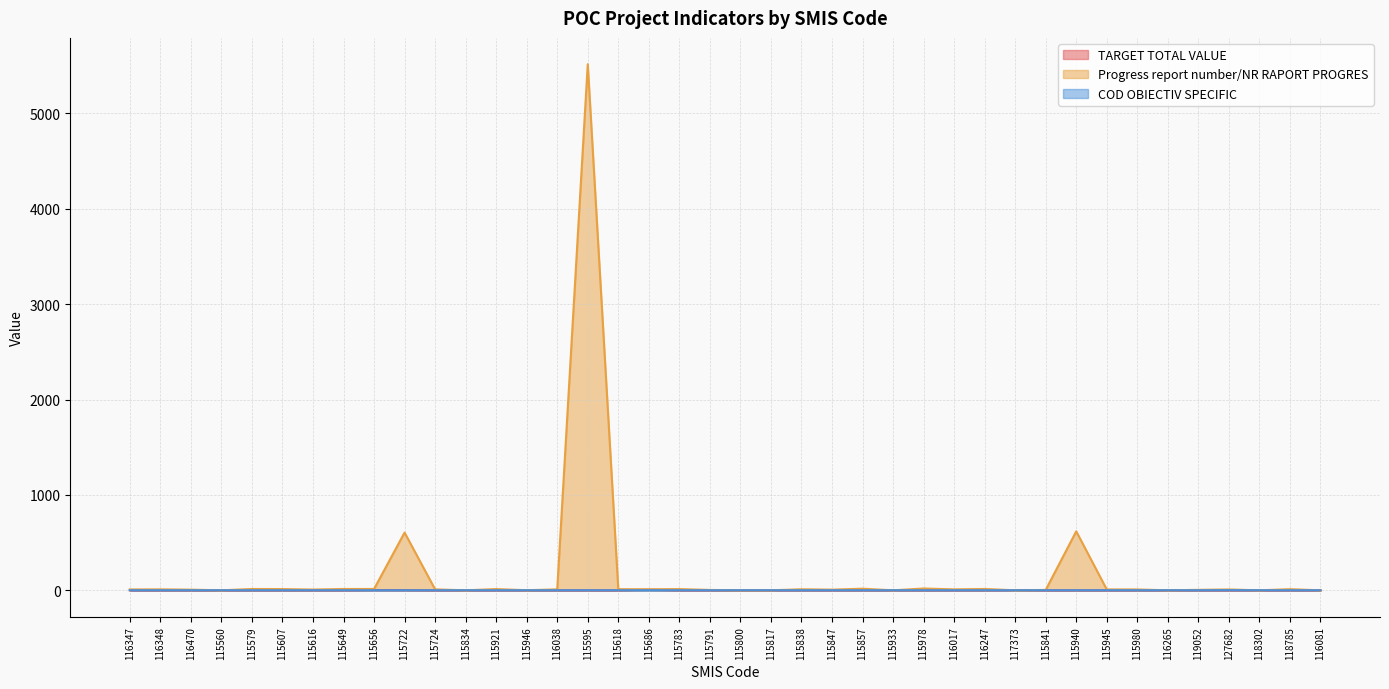

The value of COD OBIECTIV SPECIFIC at 115791 is 3. True or false?

False